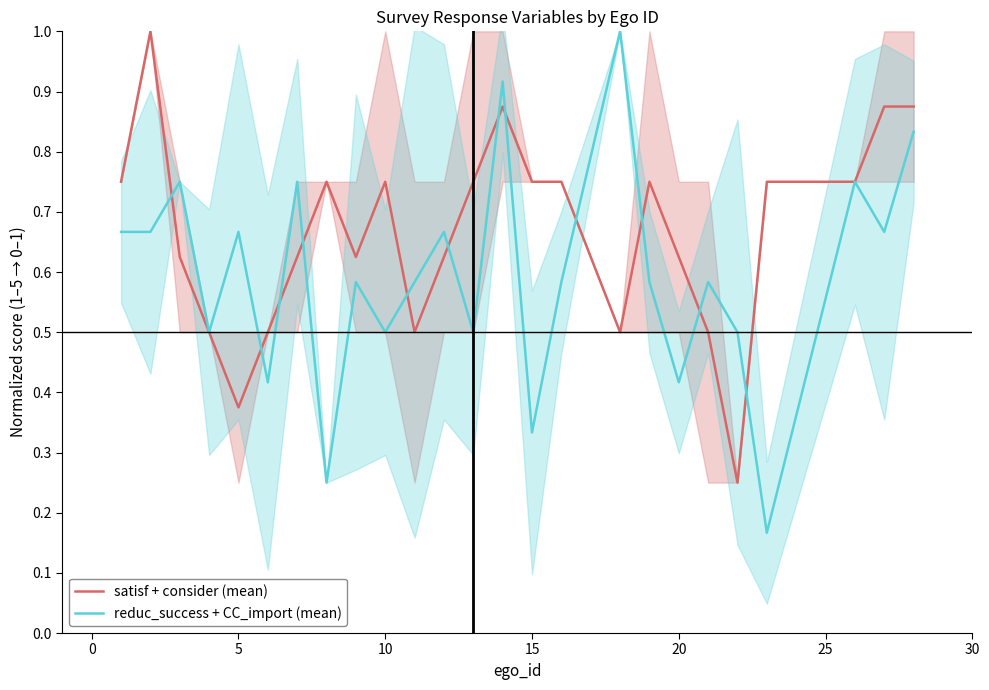

How many lines are shown in the chart?

2